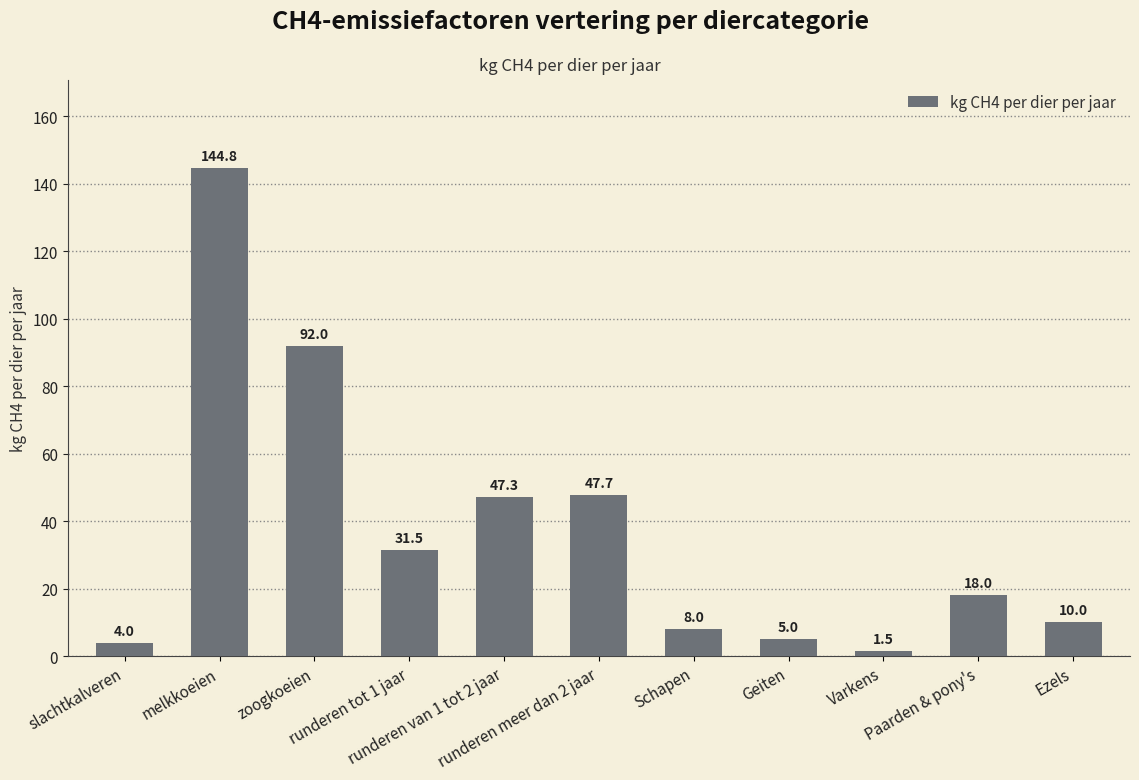

What is the label of the 5th bar from the left?

runderen van 1 tot 2 jaar